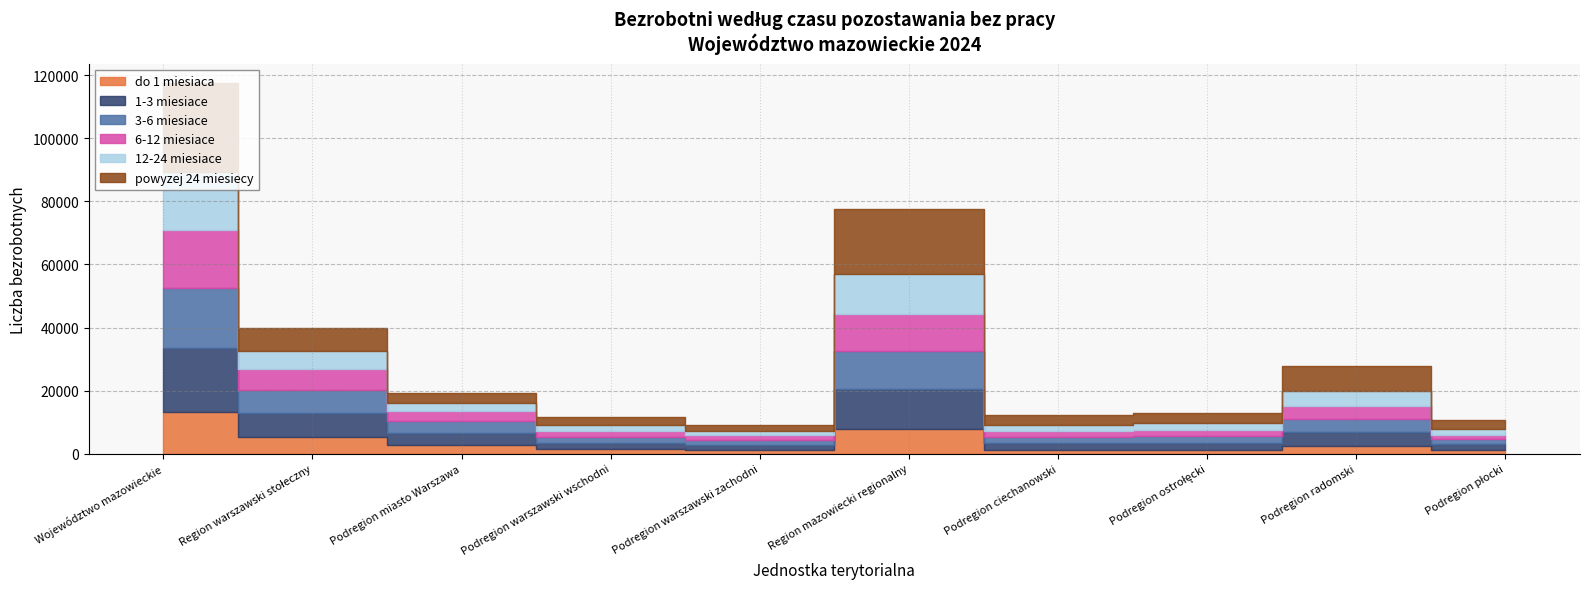

Where is the first local maximum for 6-12 miesiace?

Region mazowiecki regionalny